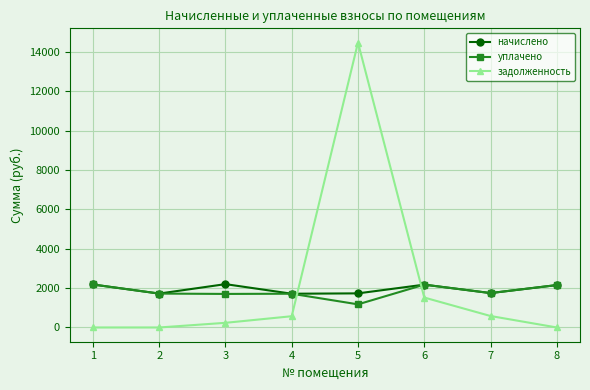

What value does the начислено series have at 5?

1734.0